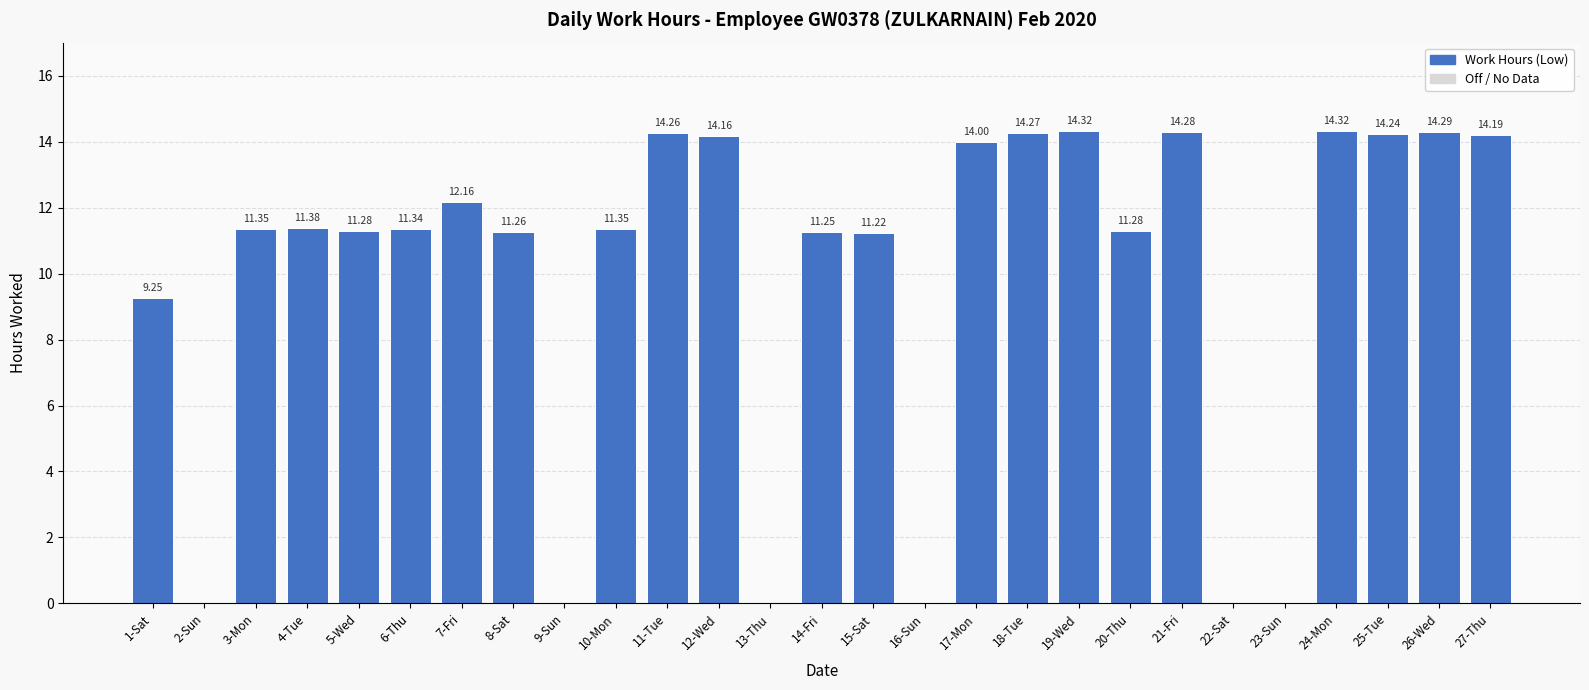

What is the ratio of the value at 21-Fri to the value at 15-Sat?

1.3